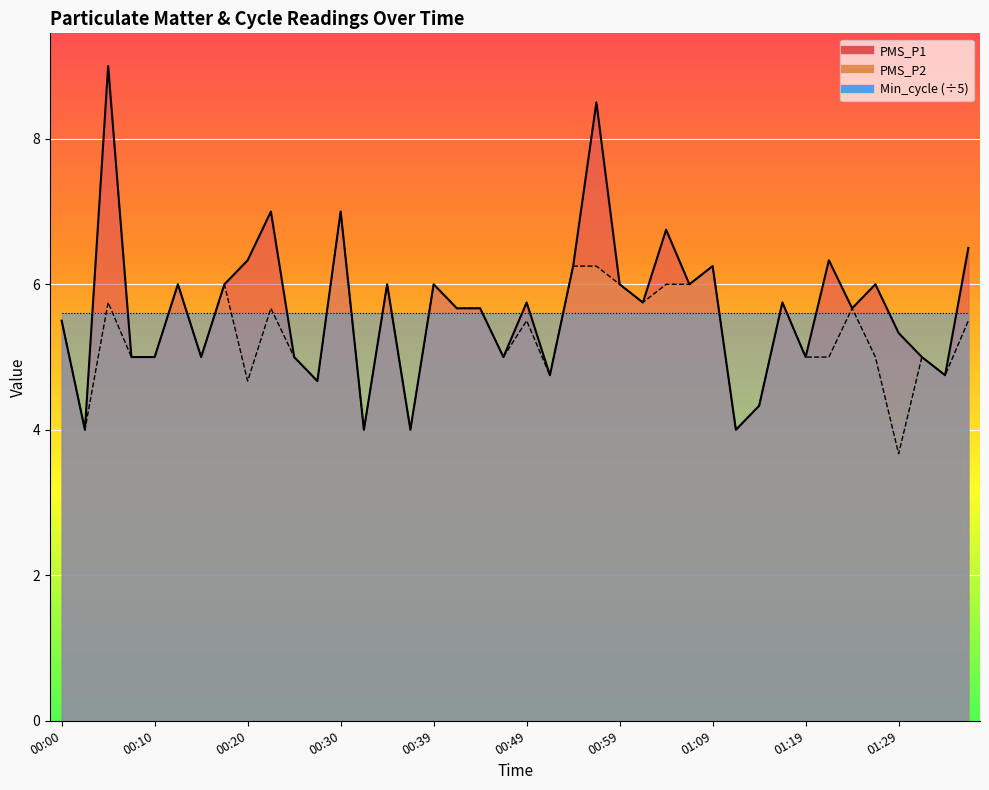

What is the greatest value displayed?

9.0